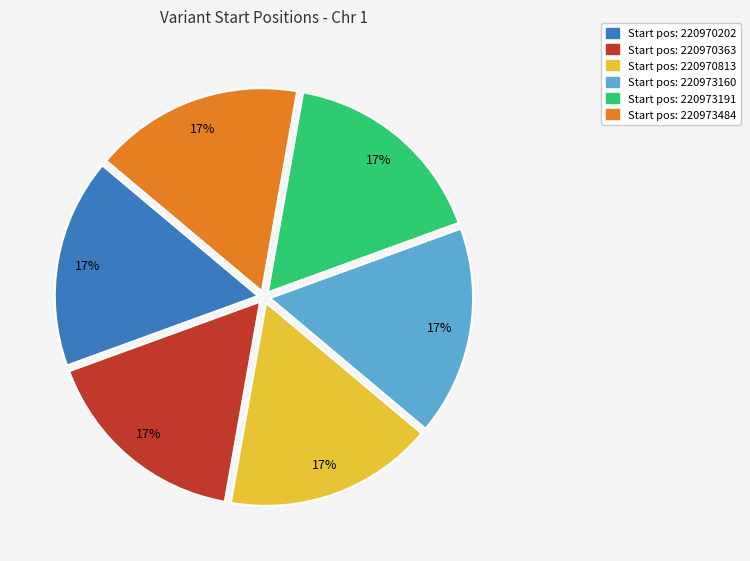

Is there any slice that represents more than half of the pie?

No